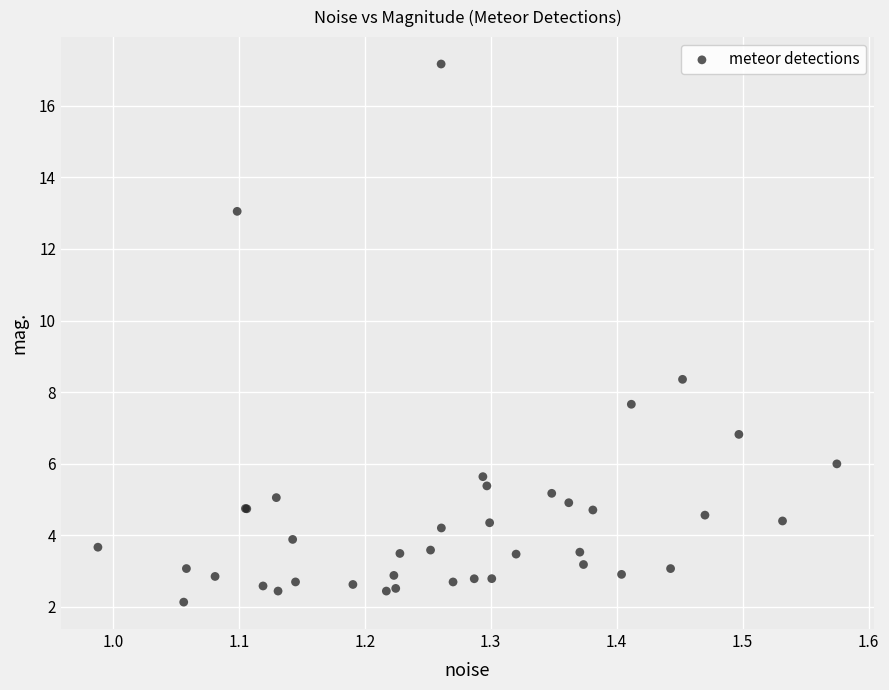

What Y value in the scatter plot is closest to 9?

8.4